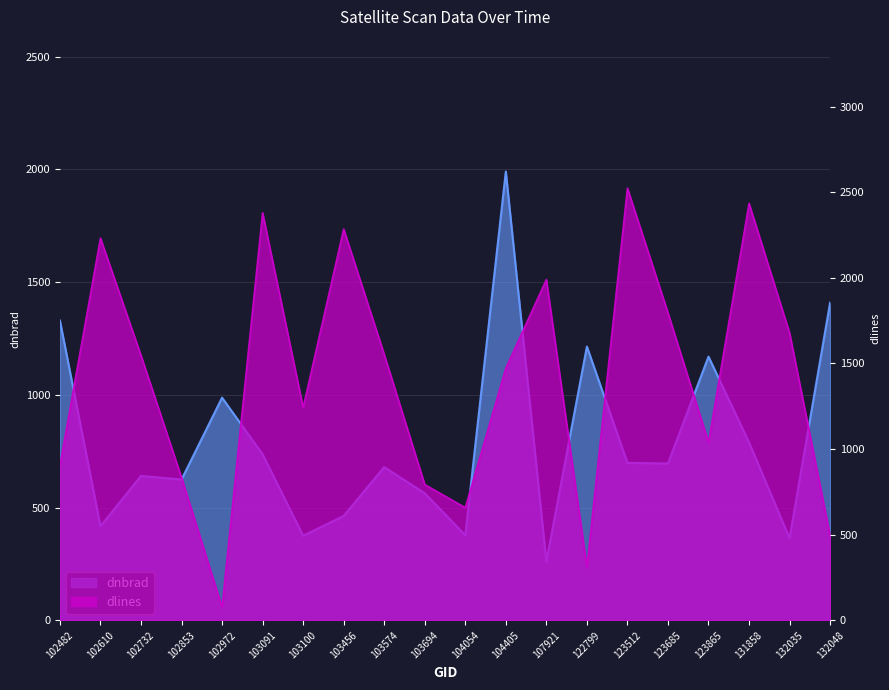

What is the difference between the maximum and minimum values in the dlines series?

2447.0